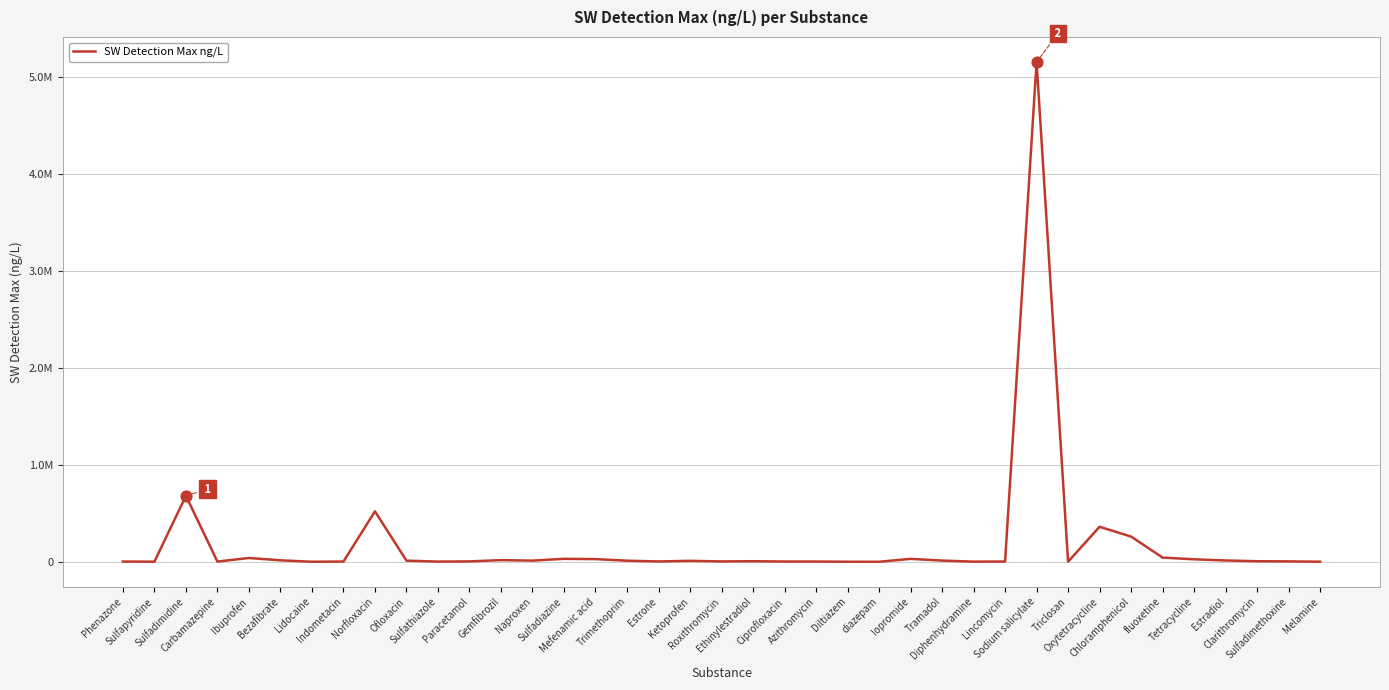

What is the ratio of the value at Diphenhydramine to the value at Diltiazem?

3.3